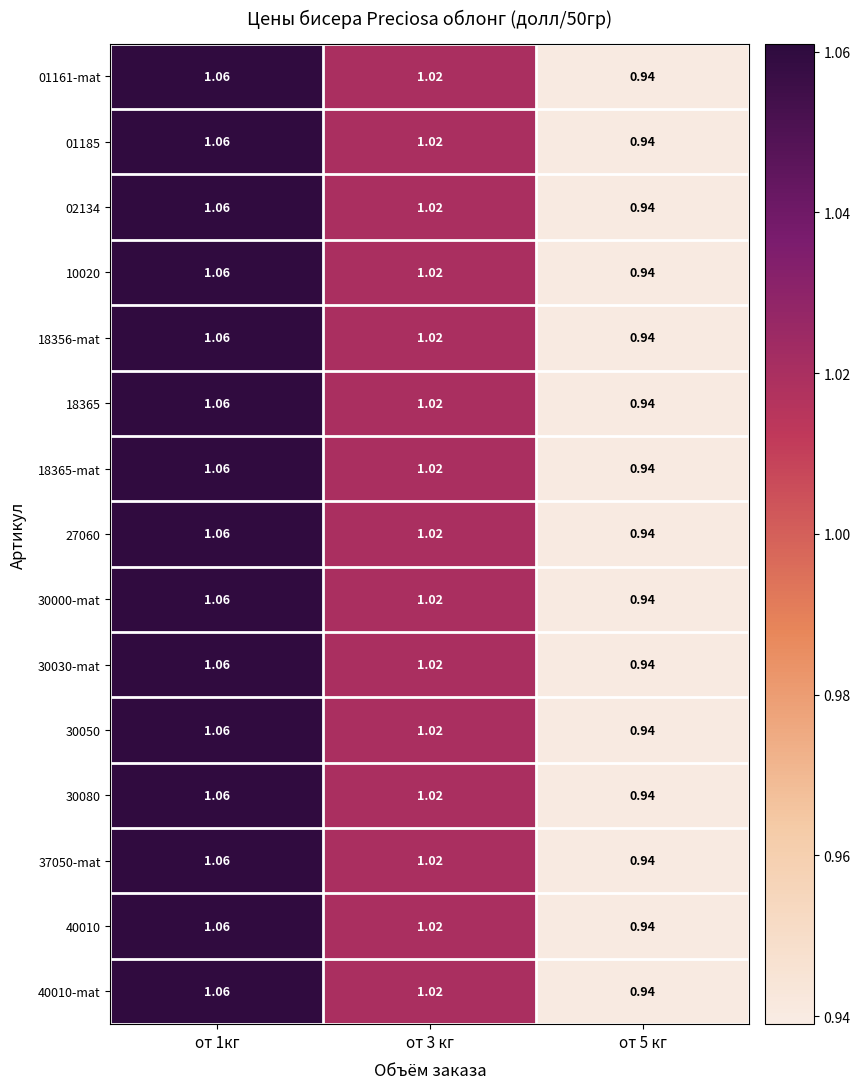

Is the value of 02134 at от 5 кг greater than the value of 18365-mat at от 1кг?

No